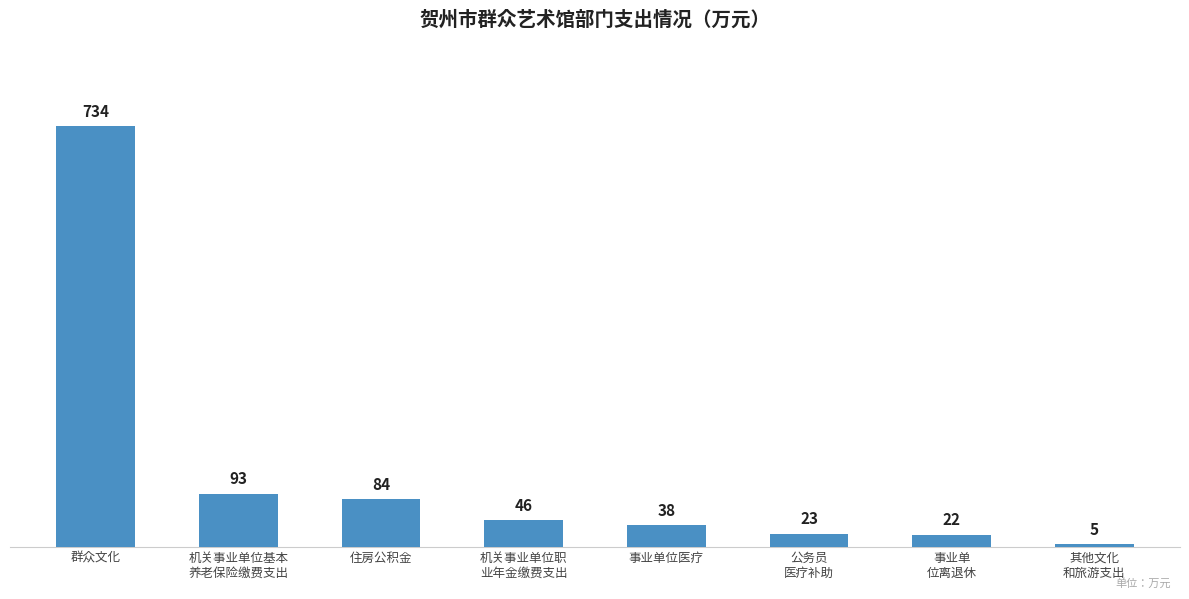

Where does the data first go above 46?

群众文化